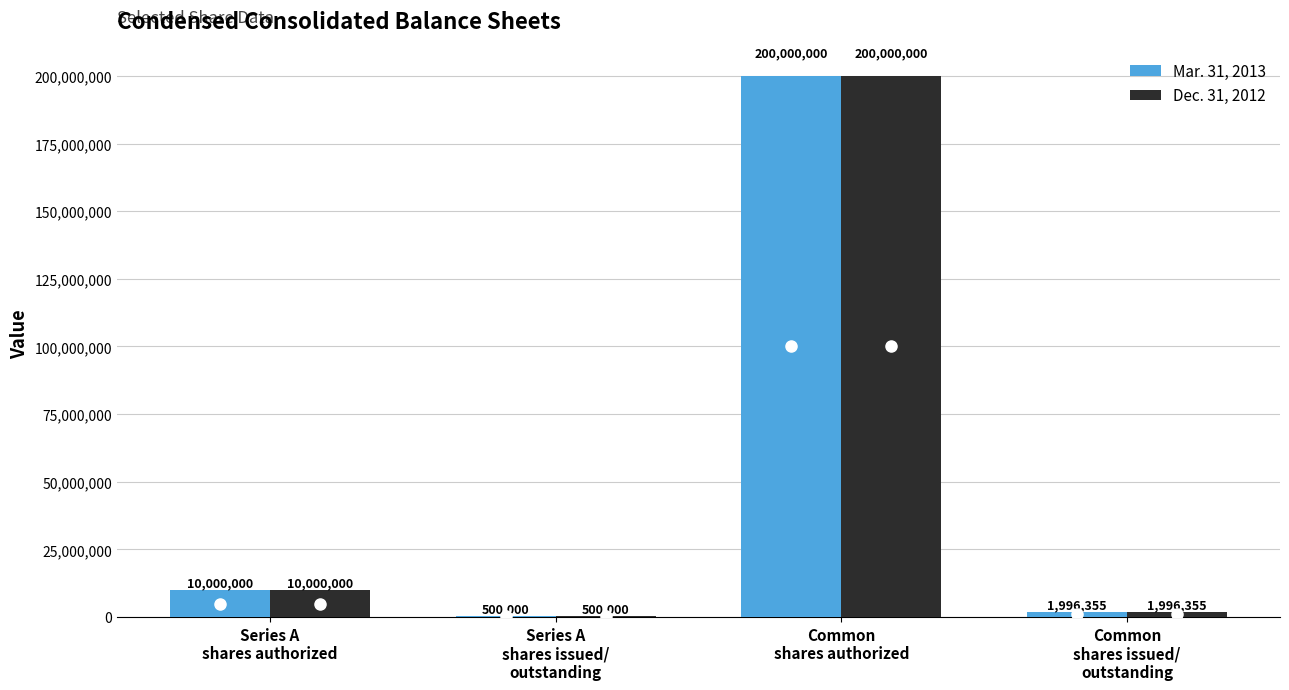

What is the maximum value shown in the chart?

200000000